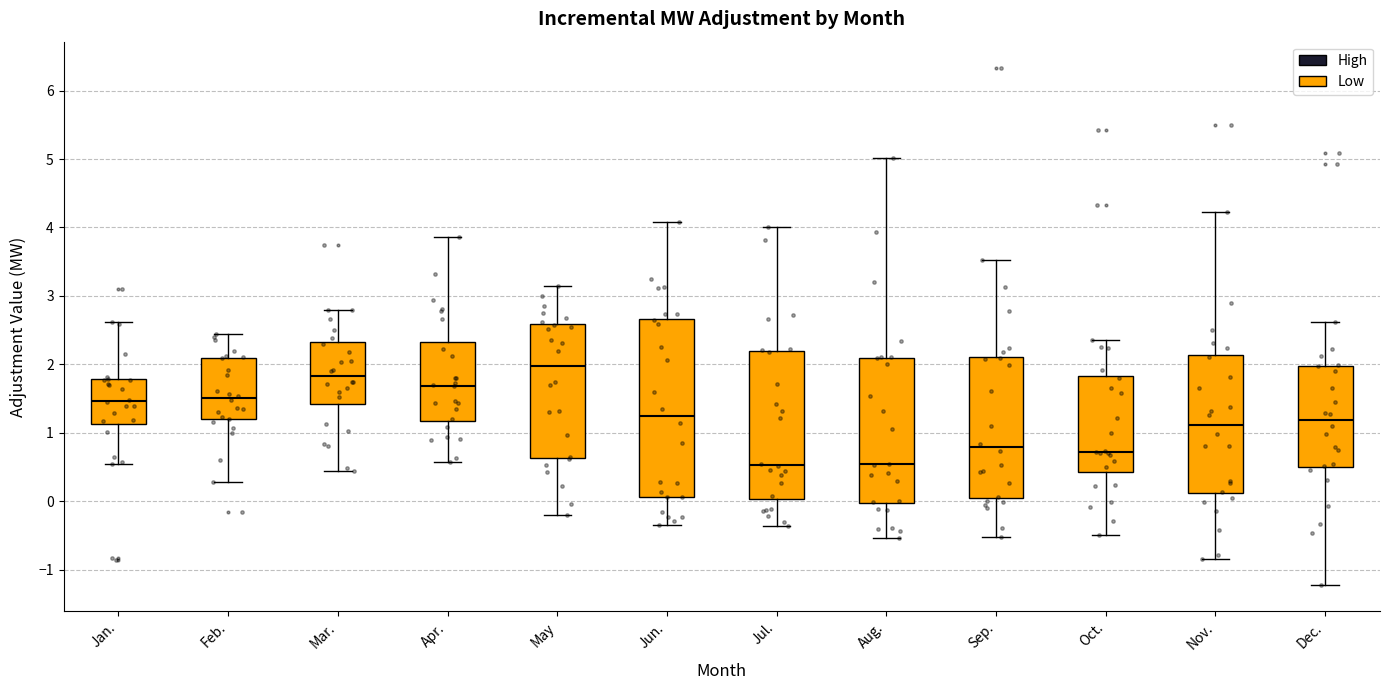

Which box is the tallest, from its lower edge to its upper edge?

Jun.